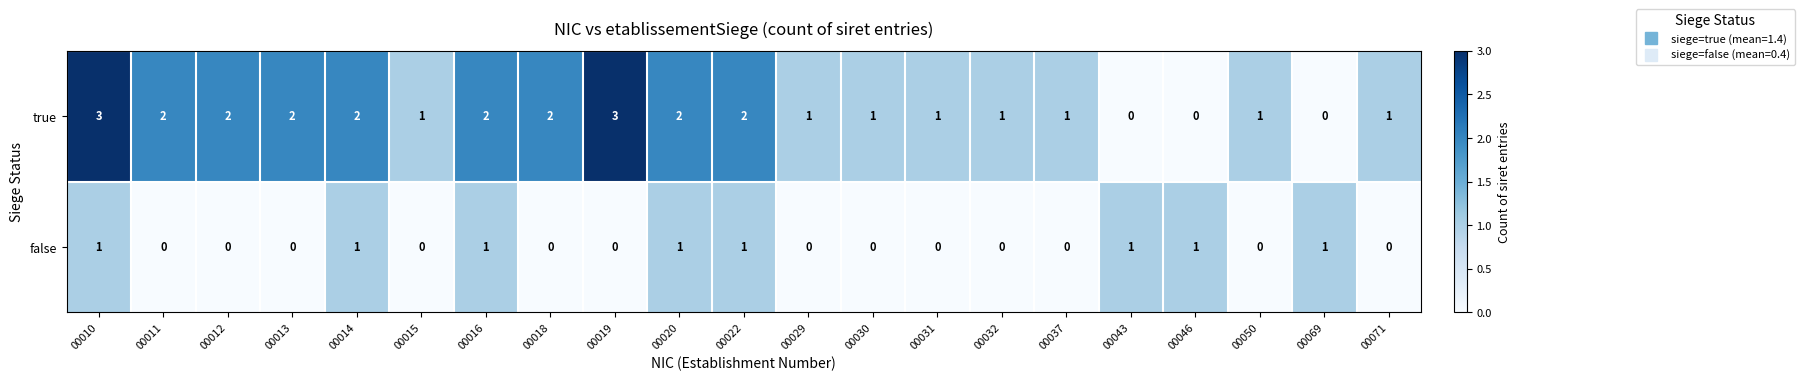

The false series shows -1 at 00029. True or false?

False